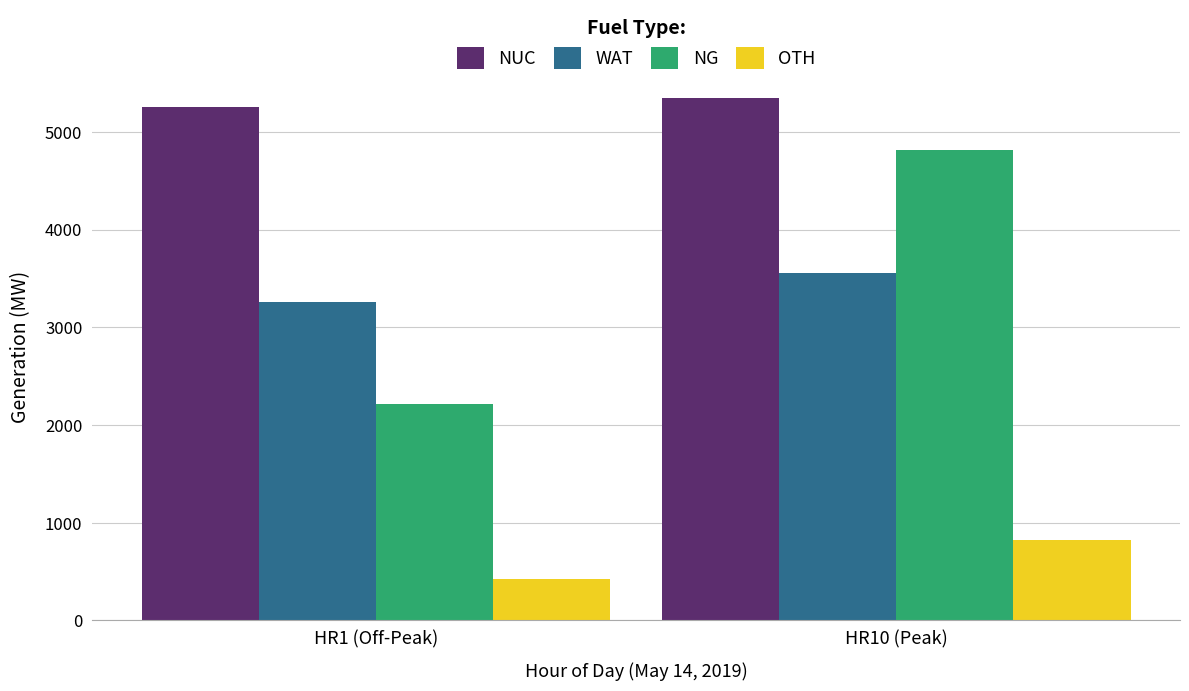

List the series in order of their peak value, lowest first.

OTH, WAT, NG, NUC